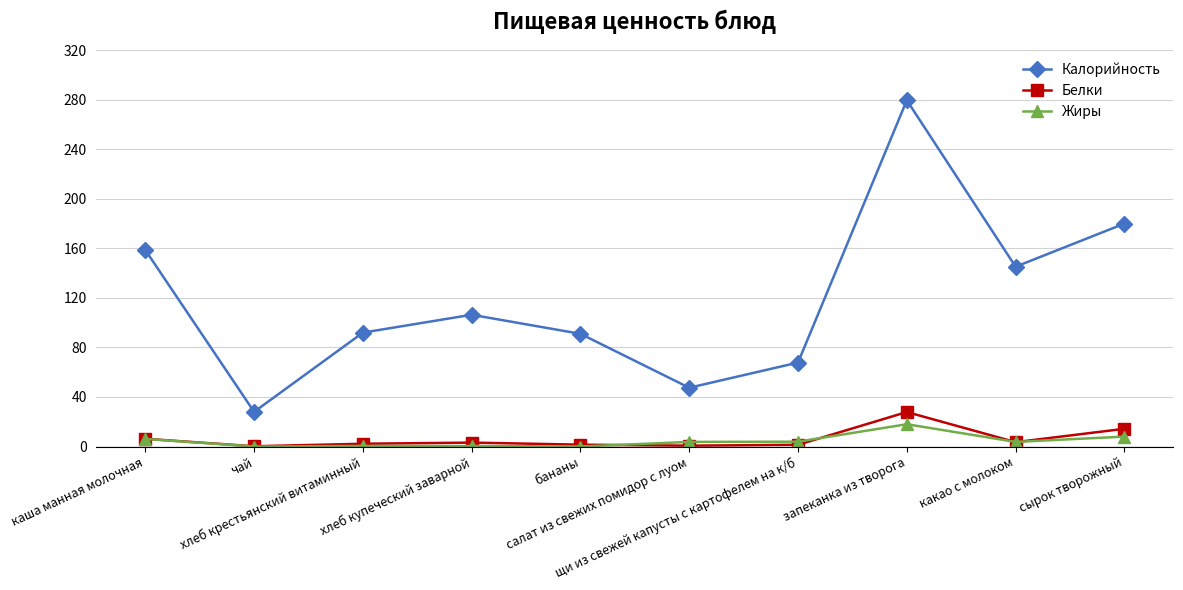

What is the highest value of the Белки series?

27.8